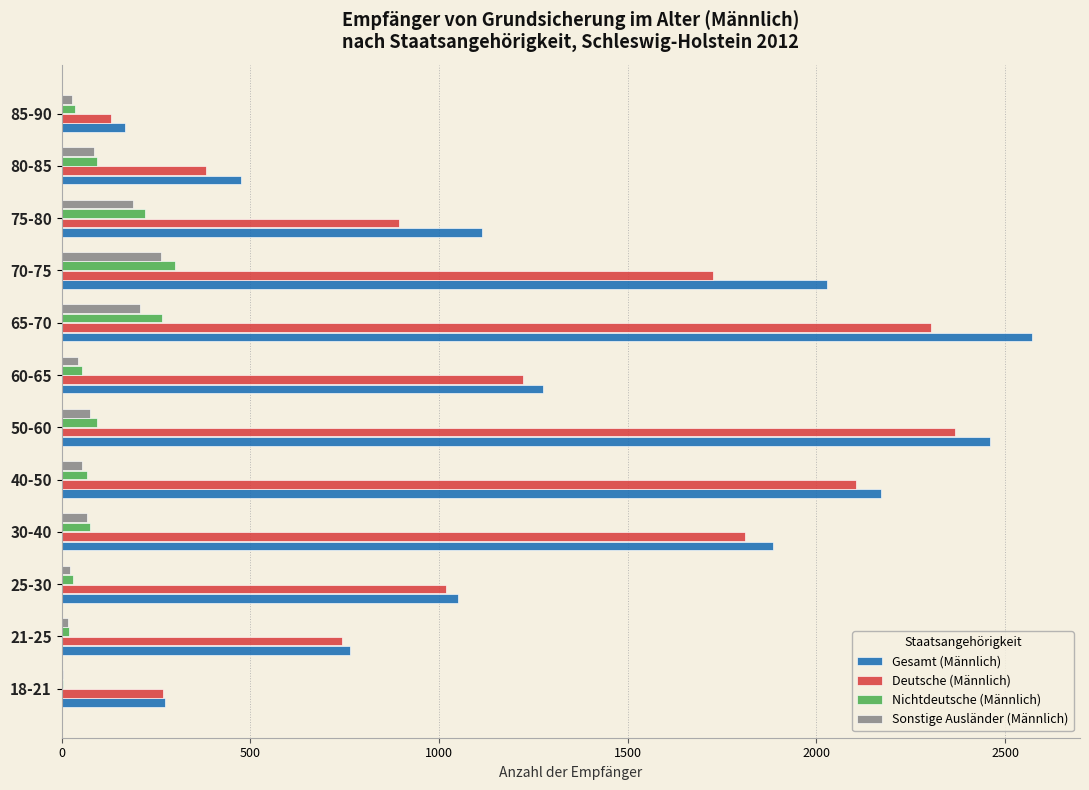

How many distinct data groups are displayed?

4